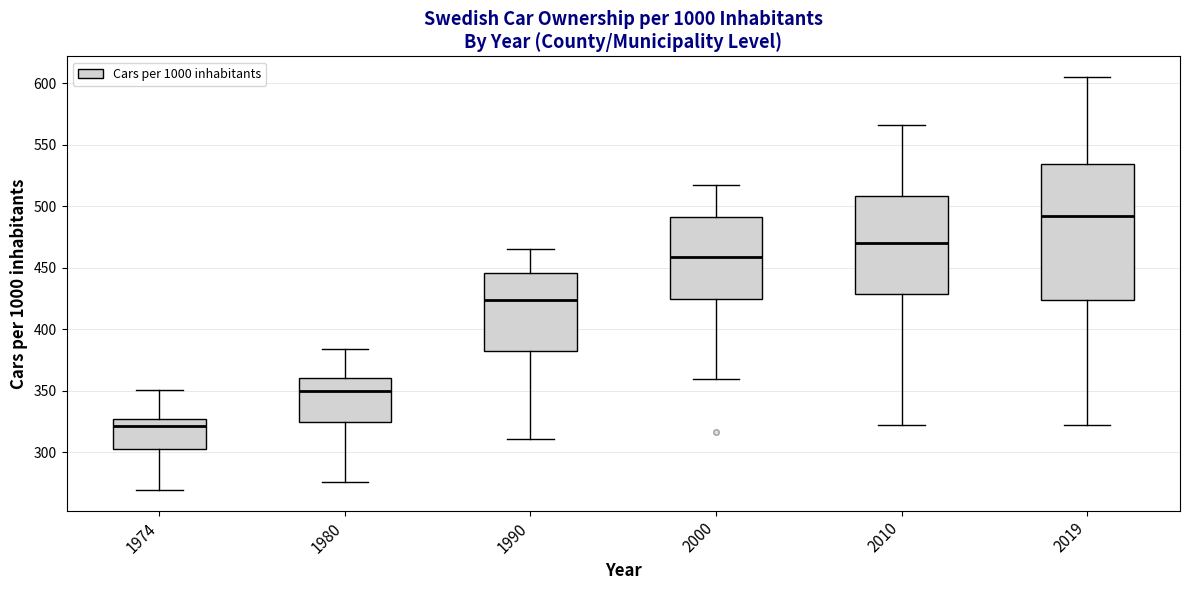

Reading left to right, read every box against the y-axis: the position of its median line, the range the box covers, and the ends of its whiskers. The values are not printed on the chart, so give them approximately, as read against the axis.

1974: median 320, box 305 to 325, whiskers 270 to 350
1980: median 350, box 325 to 360, whiskers 275 to 385
1990: median 425, box 380 to 445, whiskers 310 to 465
2000: median 460, box 425 to 490, whiskers 360 to 515
2010: median 470, box 430 to 510, whiskers 320 to 565
2019: median 490, box 425 to 535, whiskers 320 to 605